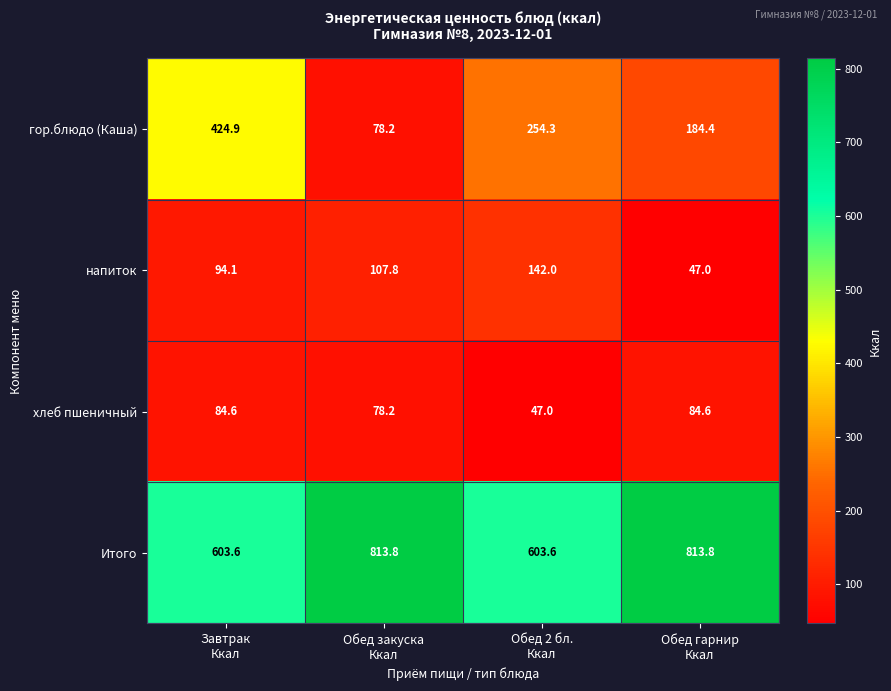

What is the total value across all series at Обед закуска
Ккал?

1078.0